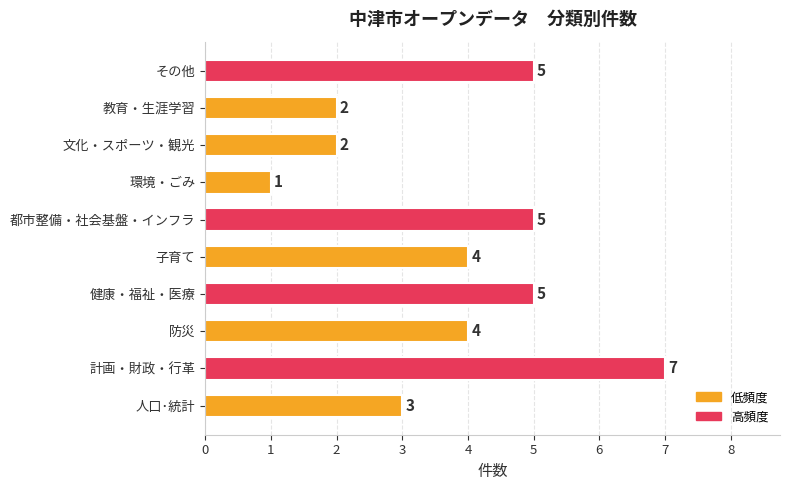

How many values are between 2 and 5?

8